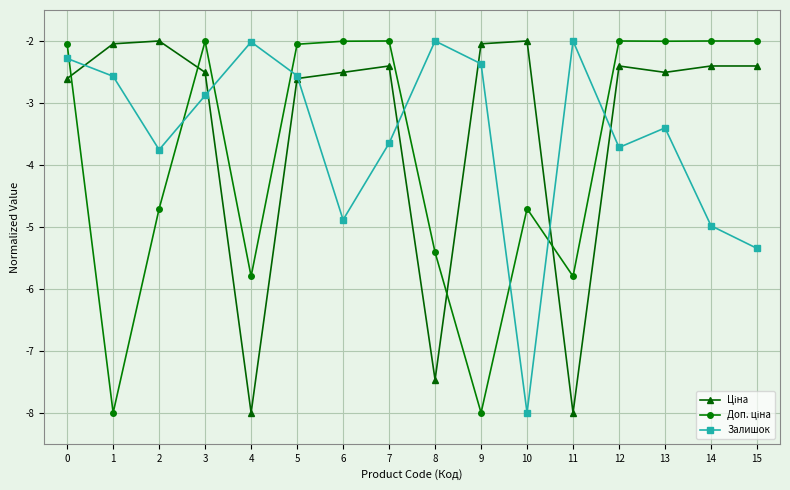

How many interior local peaks does the Залишок series have?

4